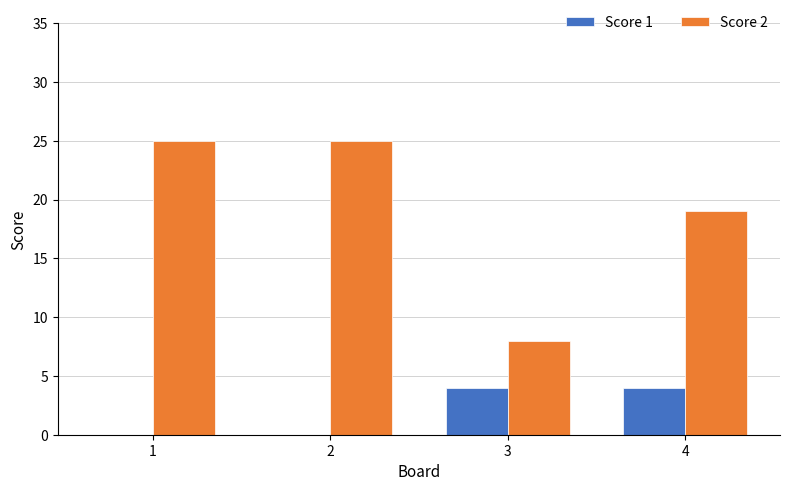

What is the greatest value displayed?

25